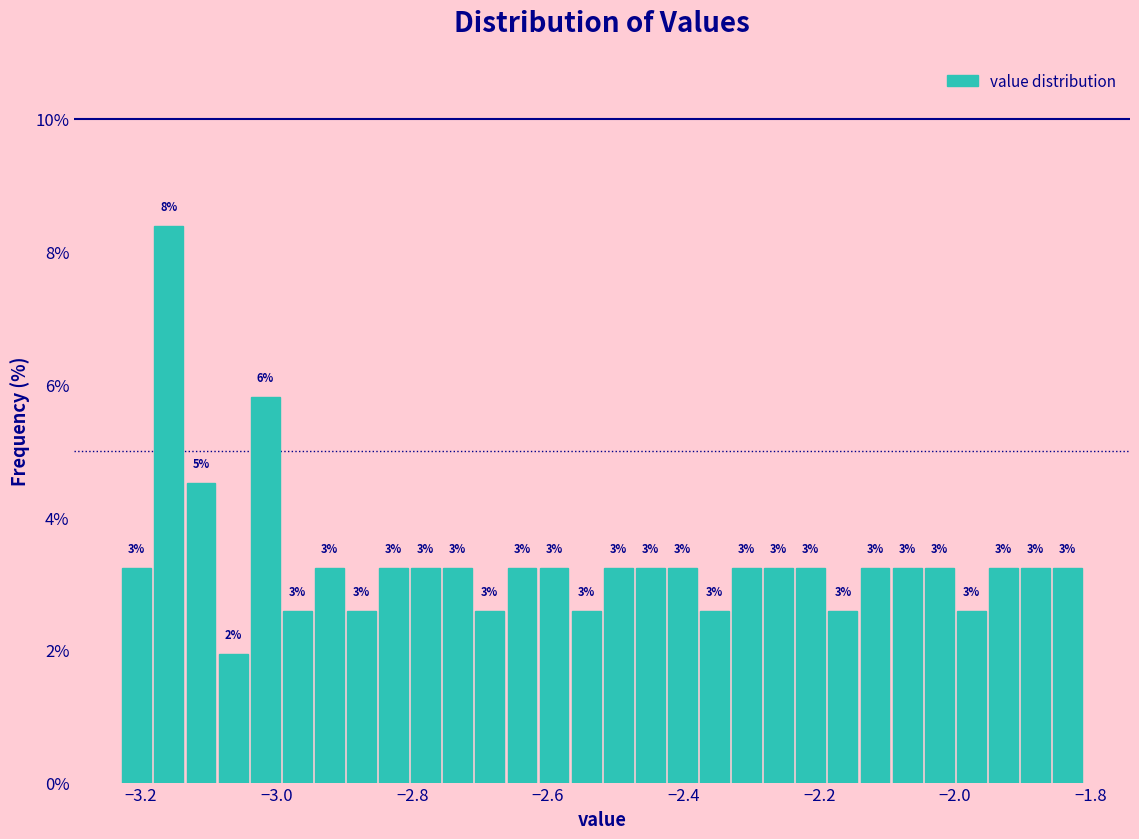

Read against the x-axis, roughly where is the centre of the tallest bar?

-3.16